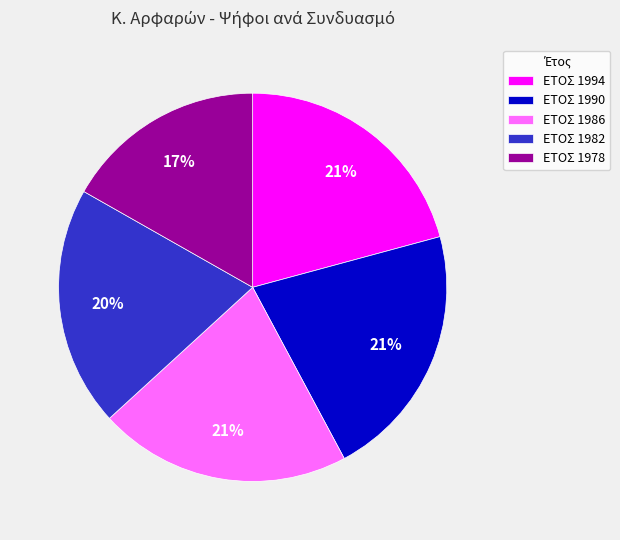

To the nearest percent, what is the combined percentage of ΕΤΟΣ 1990 and ΕΤΟΣ 1994?

42%